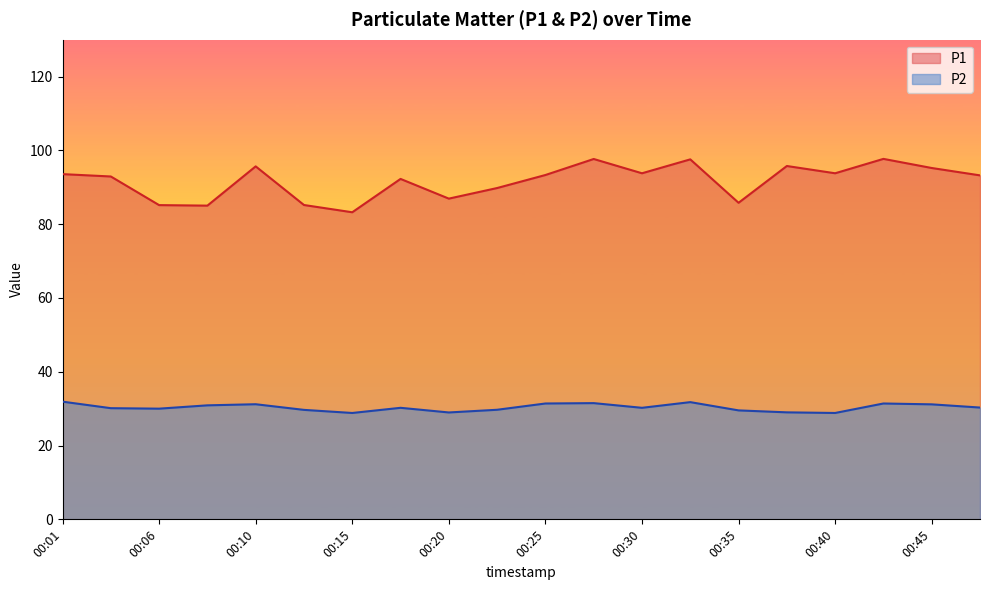

List the series in order of their overall mean, lowest first.

P2, P1